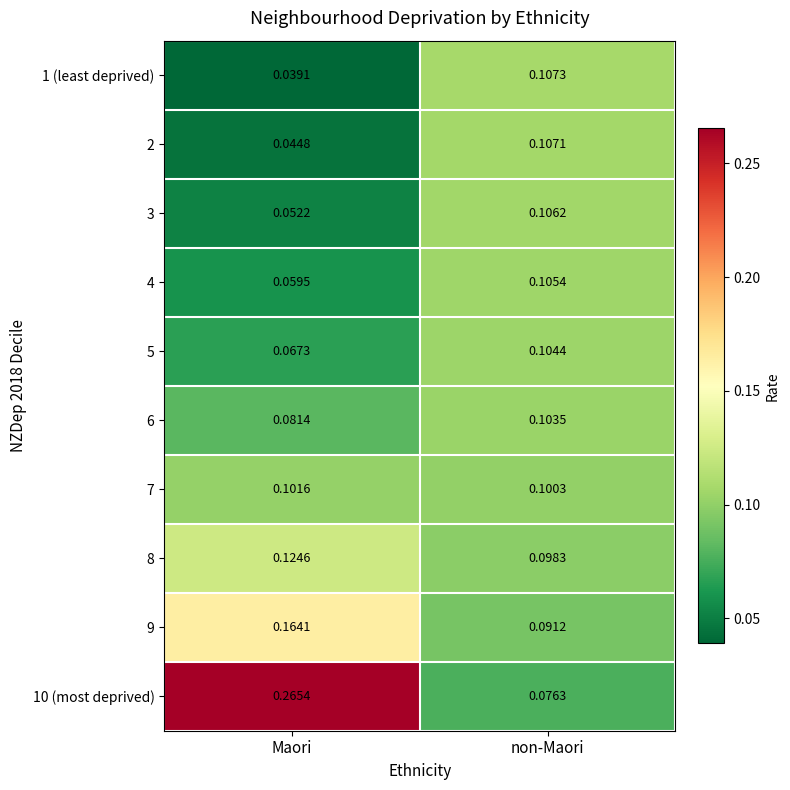

At which category does the chart reach its peak across all series?

Maori